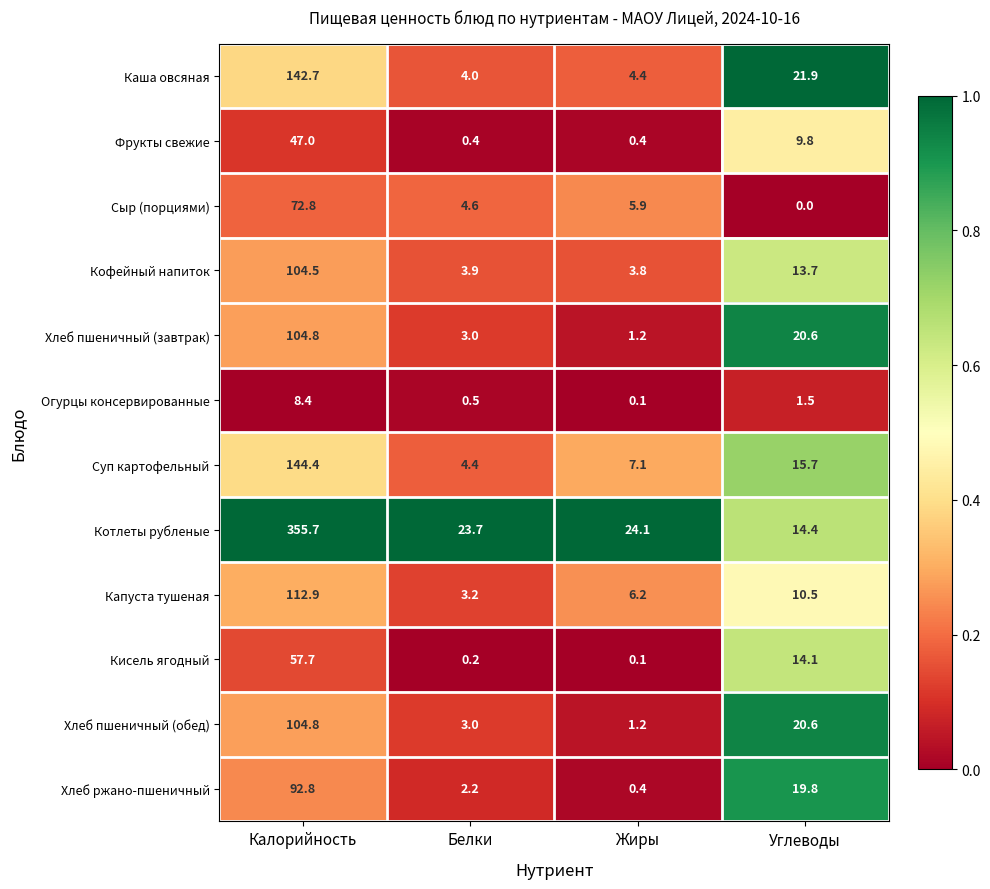

Which category has the highest value in the Кофейный напиток series?

Калорийность